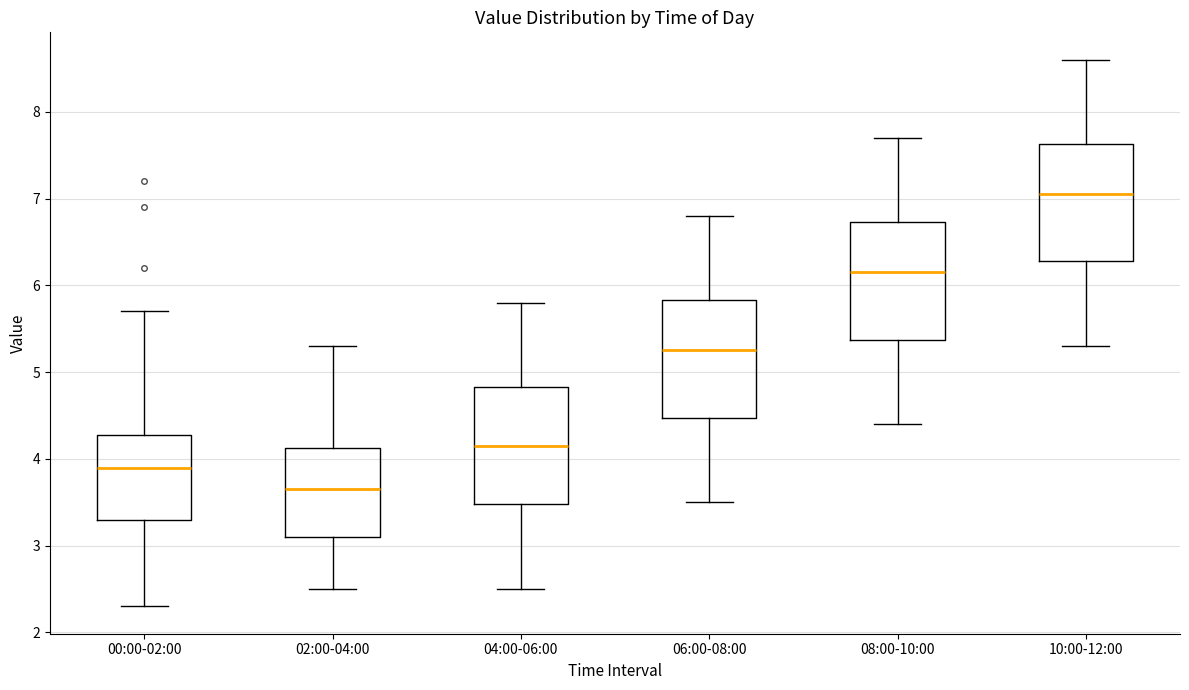

Reading left to right, transcribe this box plot: for each box, give where its median line is, the range the box spans, and where its two whiskers end, as read against the y-axis. The values are not printed on the chart, so give them approximately, as read against the axis.

00:00-02:00: median 3.9, box 3.3 to 4.3, whiskers 2.3 to 5.7
02:00-04:00: median 3.7, box 3.1 to 4.1, whiskers 2.5 to 5.3
04:00-06:00: median 4.2, box 3.5 to 4.8, whiskers 2.5 to 5.8
06:00-08:00: median 5.3, box 4.5 to 5.8, whiskers 3.5 to 6.8
08:00-10:00: median 6.2, box 5.4 to 6.7, whiskers 4.4 to 7.7
10:00-12:00: median 7.1, box 6.3 to 7.6, whiskers 5.3 to 8.6